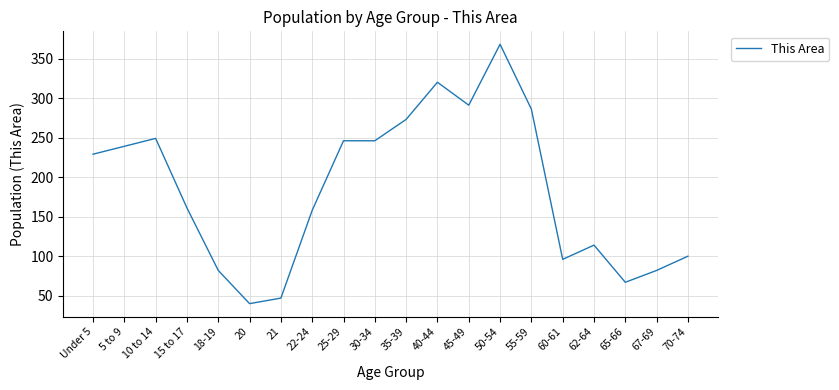

What position from the right is 22-24?

13